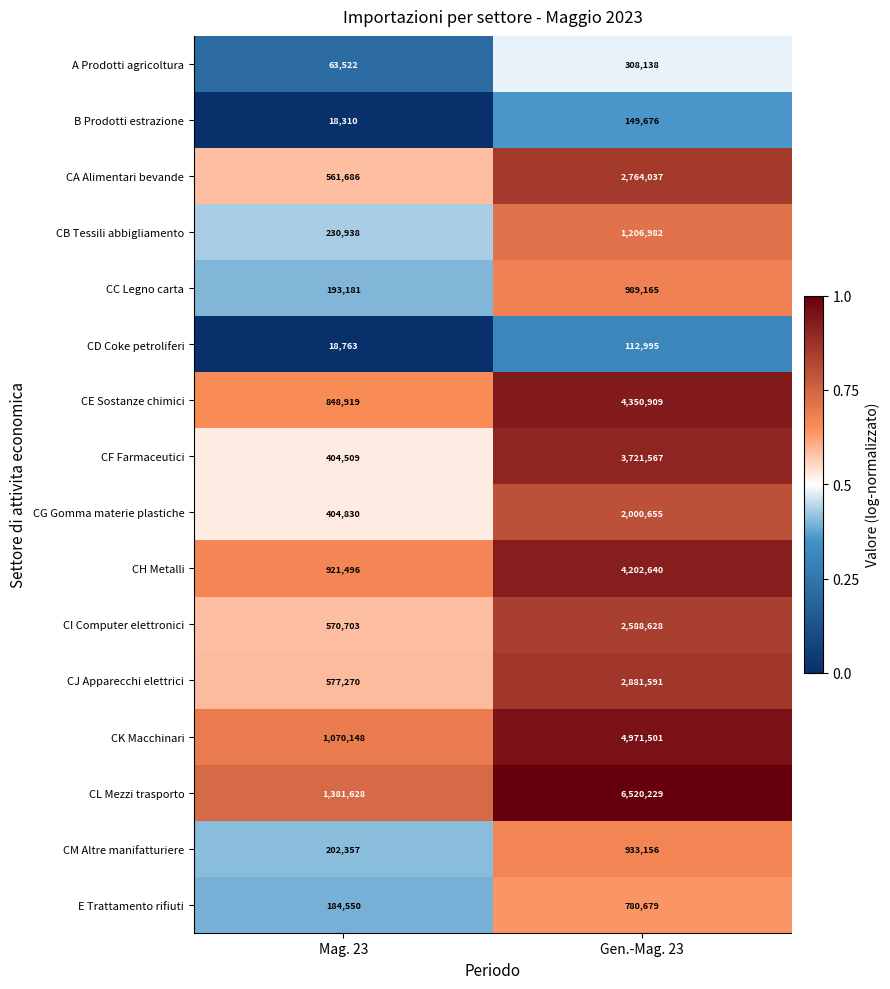

What is the lowest value of the CC Legno carta series?

193181